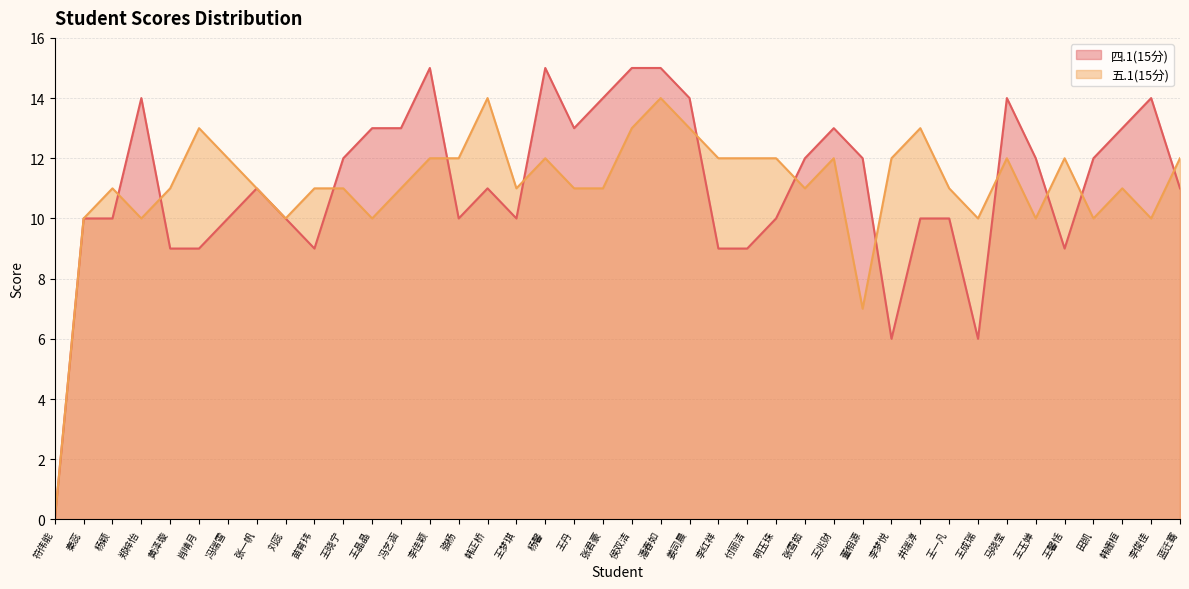

Count the number of data series in this chart.

2